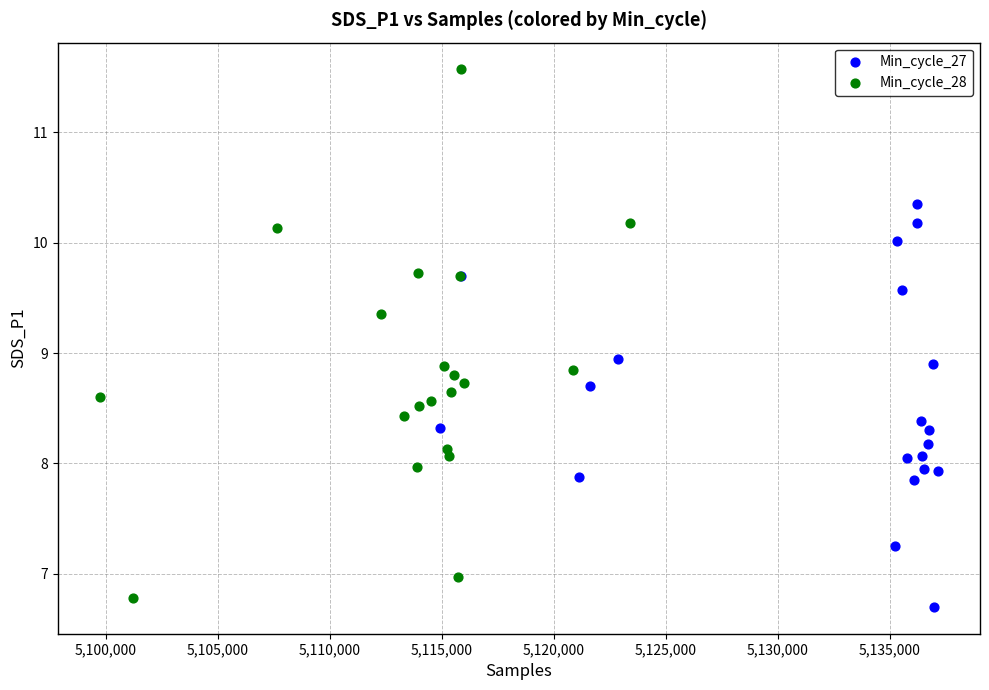

Which series reaches the maximum Y coordinate?

Min_cycle_28